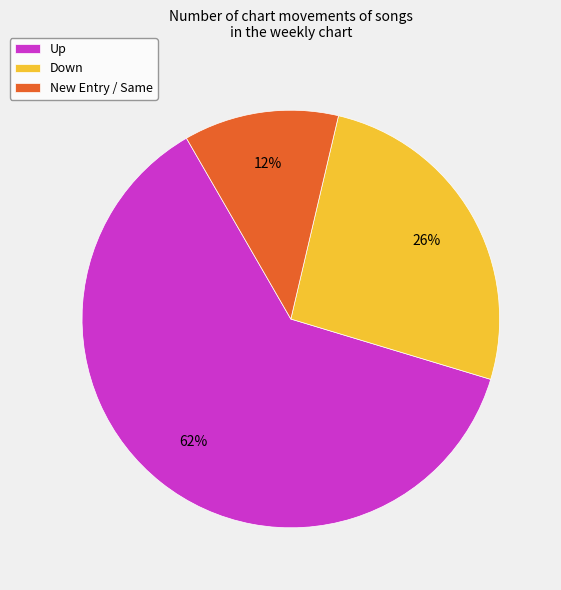

Rank the categories by value from lowest to highest.

New Entry / Same, Down, Up